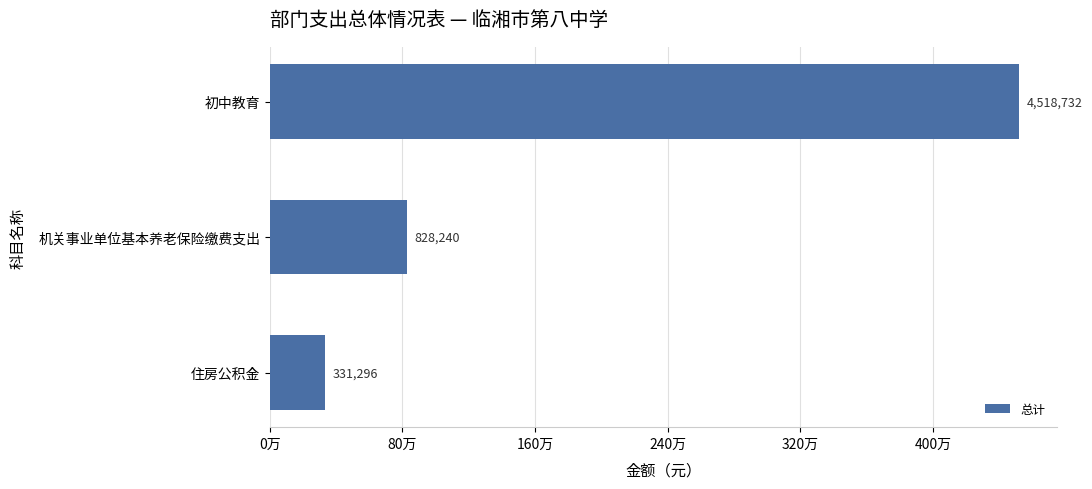

What is the difference between the second highest and minimum values?

496944.0